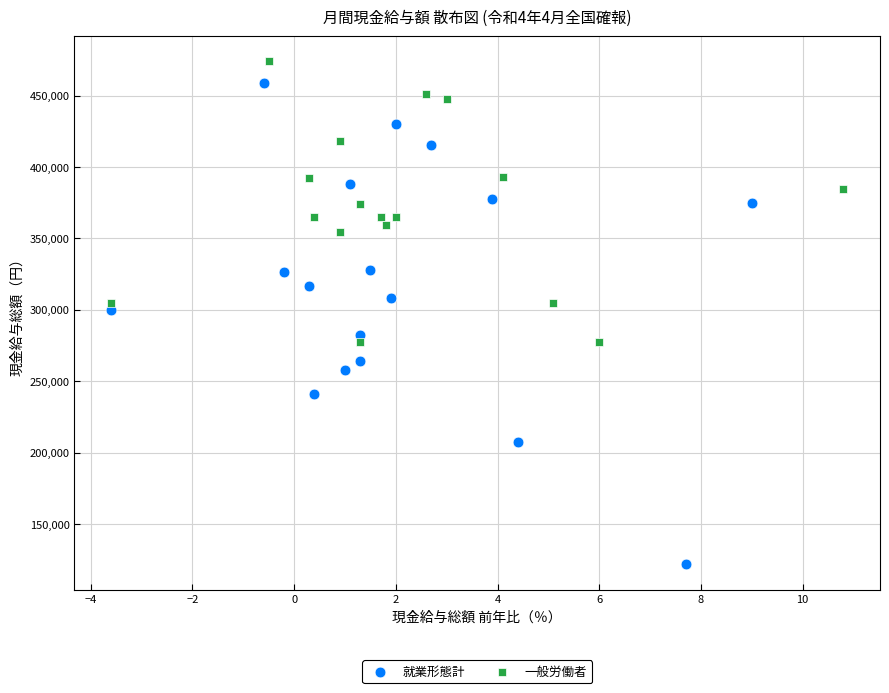

Which series has the widest spread of Y values?

就業形態計